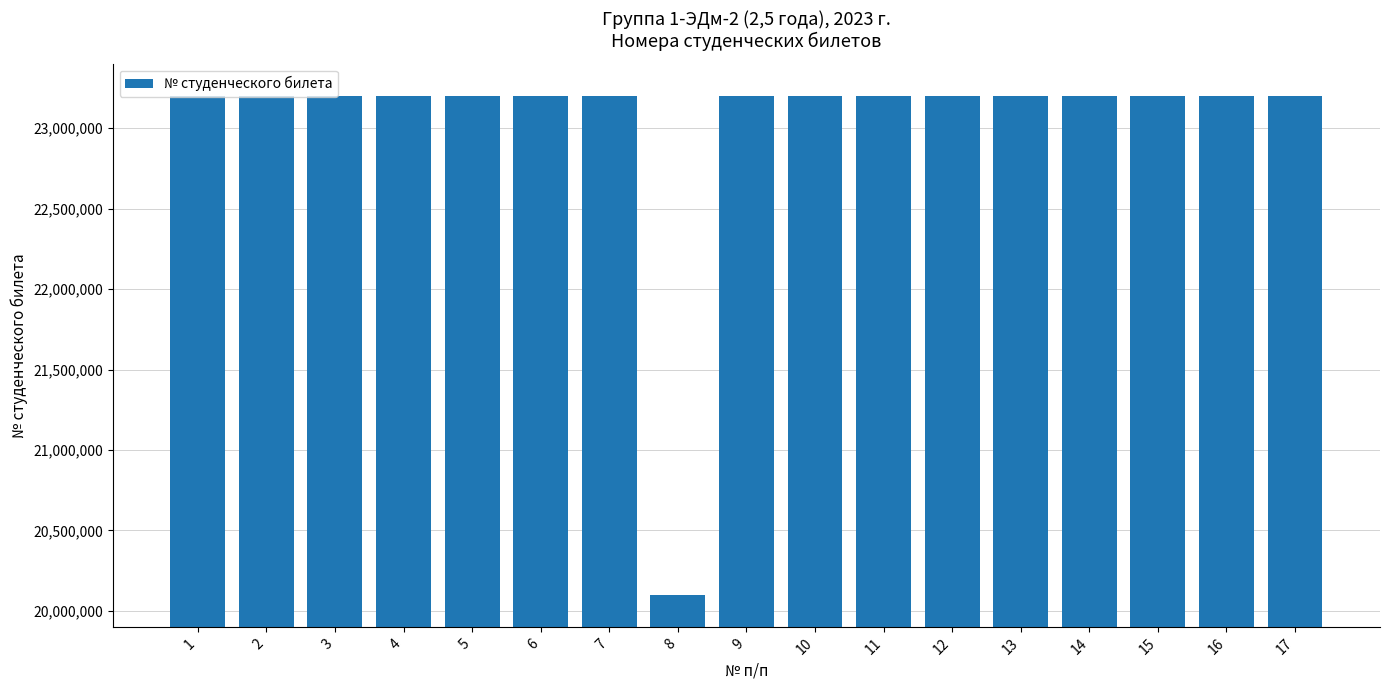

The chart shows a value of 23200218 at 16. True or false?

True